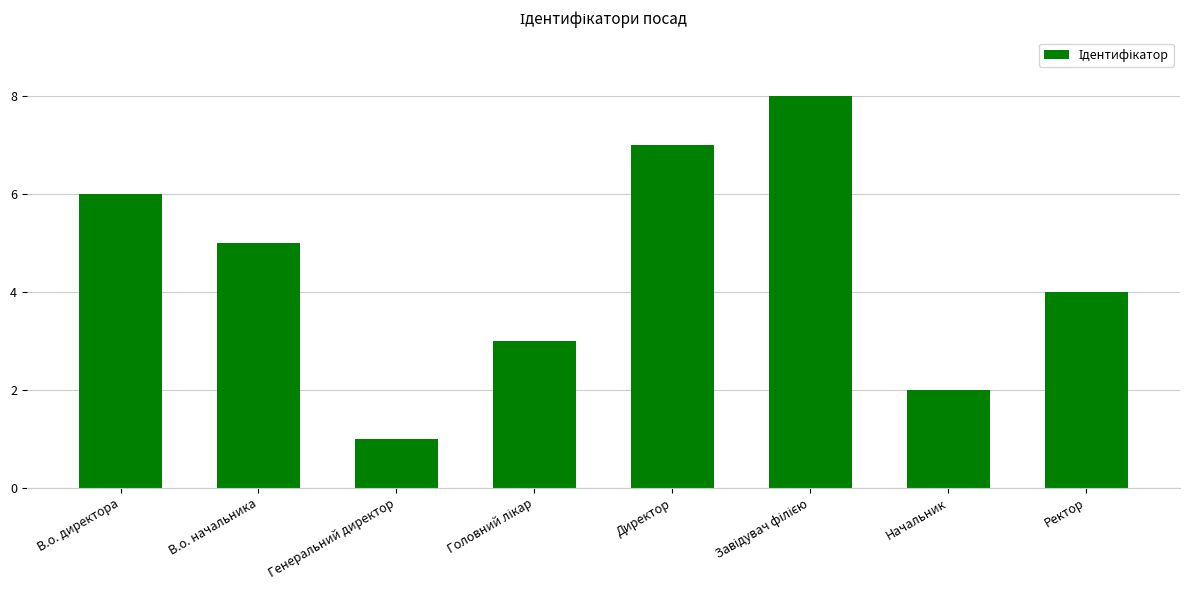

What is the ratio of the value at В.о. директора to the value at Директор?

0.9